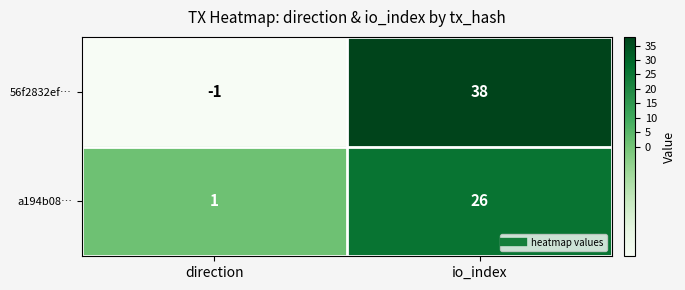

Reading right to left, what are all the values shown in this chart?

56f2832ef…: io_index=38	direction=-1
a194b08…: io_index=26	direction=1